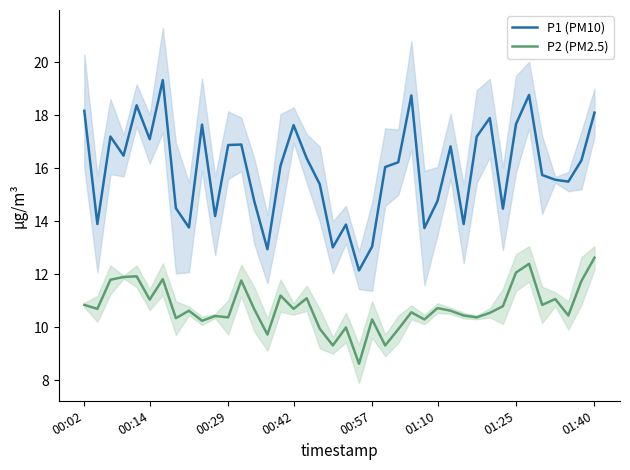

List the series in order of their overall mean, highest first.

P1 (PM10), P2 (PM2.5)